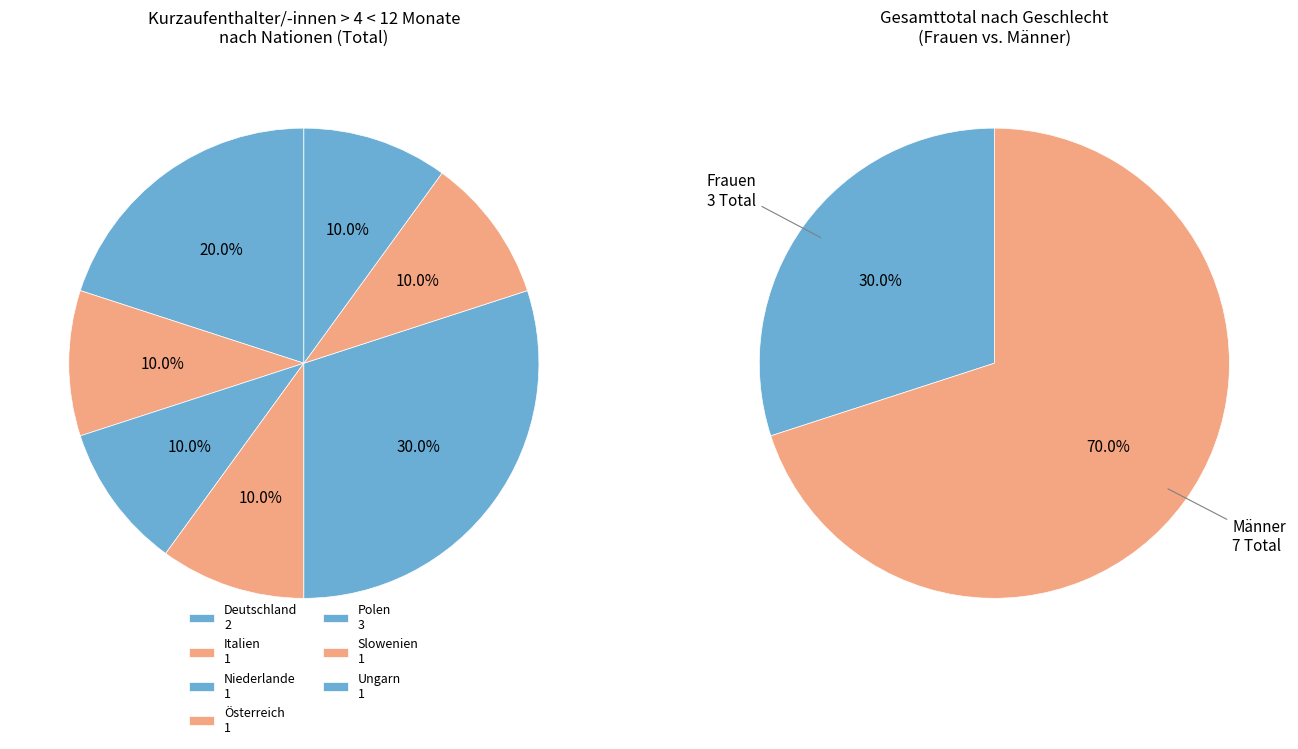

Which category has the smallest portion of the pie?

Italien